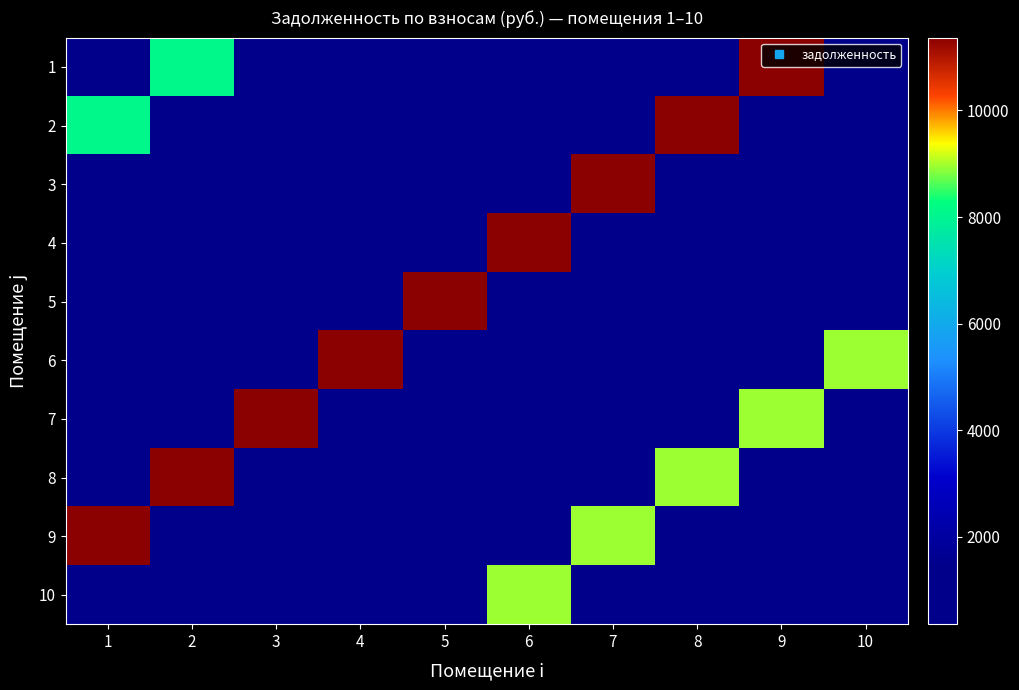

Rank the series at 7 from lowest to highest value.

1, 4, 5, 8, 7, 2, 6, 10, 9, 3